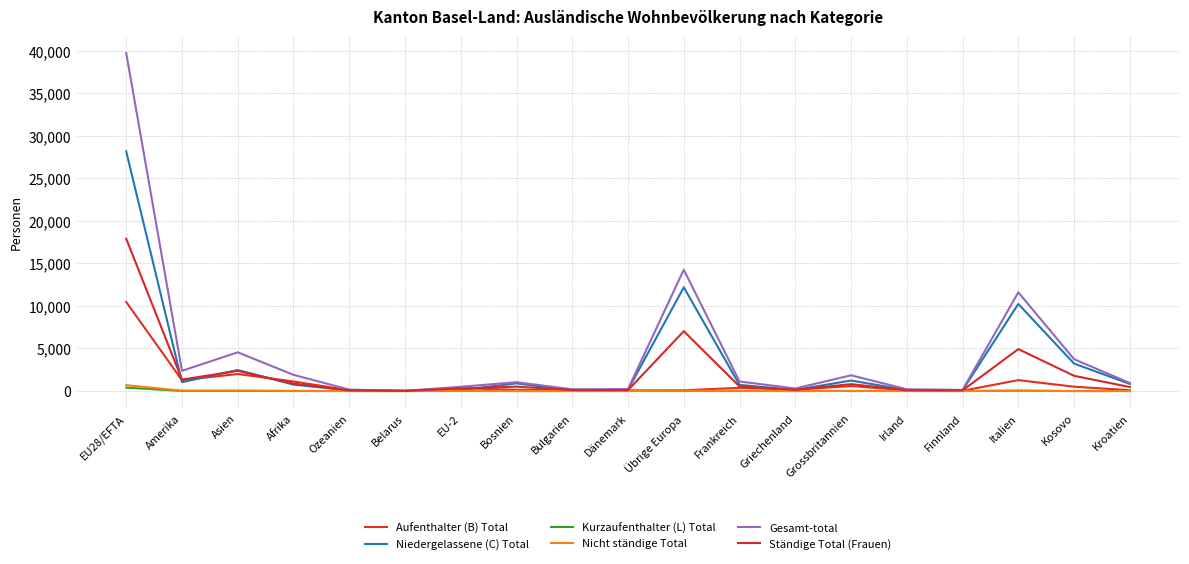

List the series in order of their peak value, highest first.

Gesamt-total, Niedergelassene (C) Total, Ständige Total (Frauen), Aufenthalter (B) Total, Nicht ständige Total, Kurzaufenthalter (L) Total